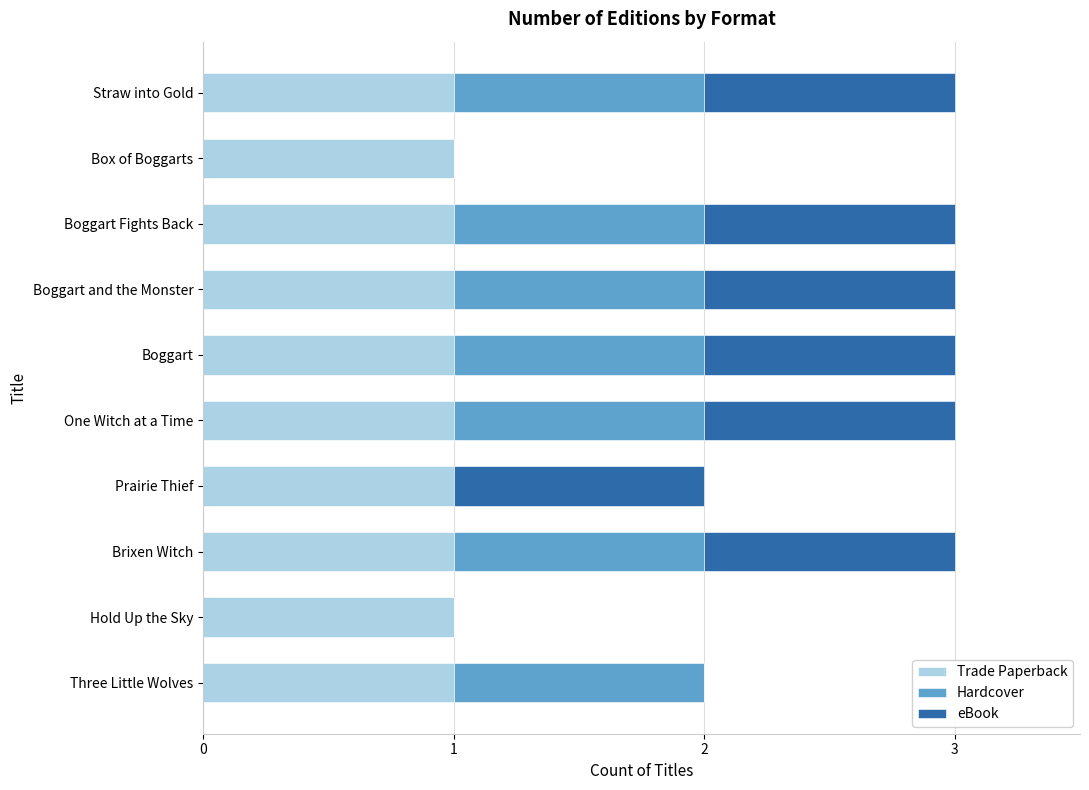

What is the sum of all Trade Paperback values?

10